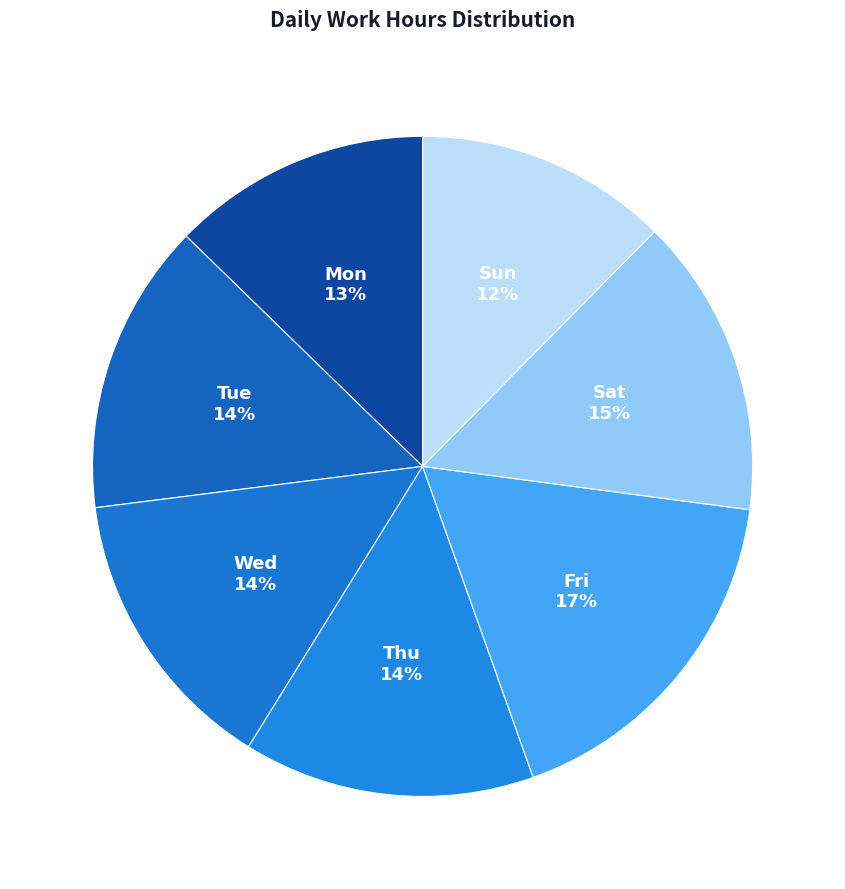

How many slices are in this pie chart?

7